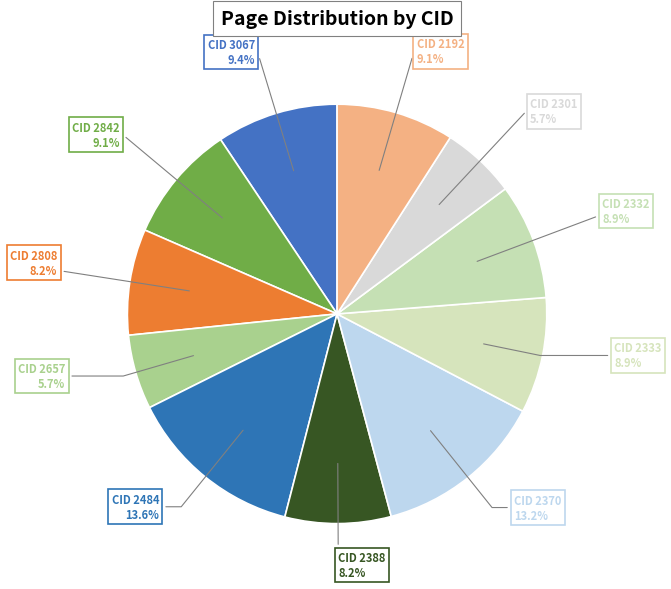

Is there any slice that represents more than half of the pie?

No